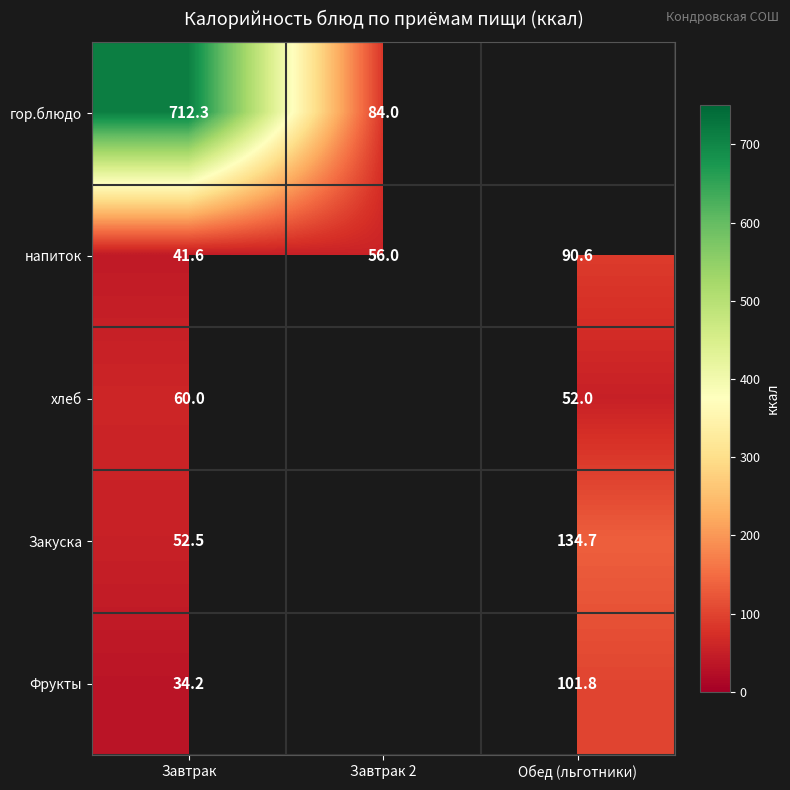

Is the value of Фрукты at Обед (льготники) greater than the value of гор.блюдо at Завтрак?

No